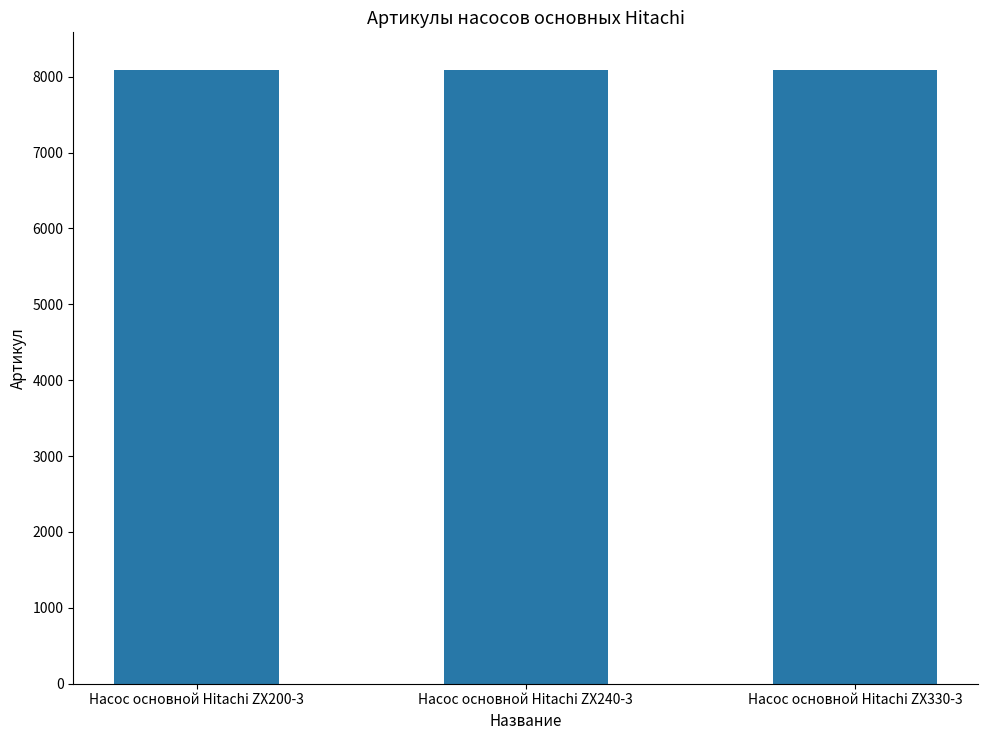

Are the bars horizontal?

No